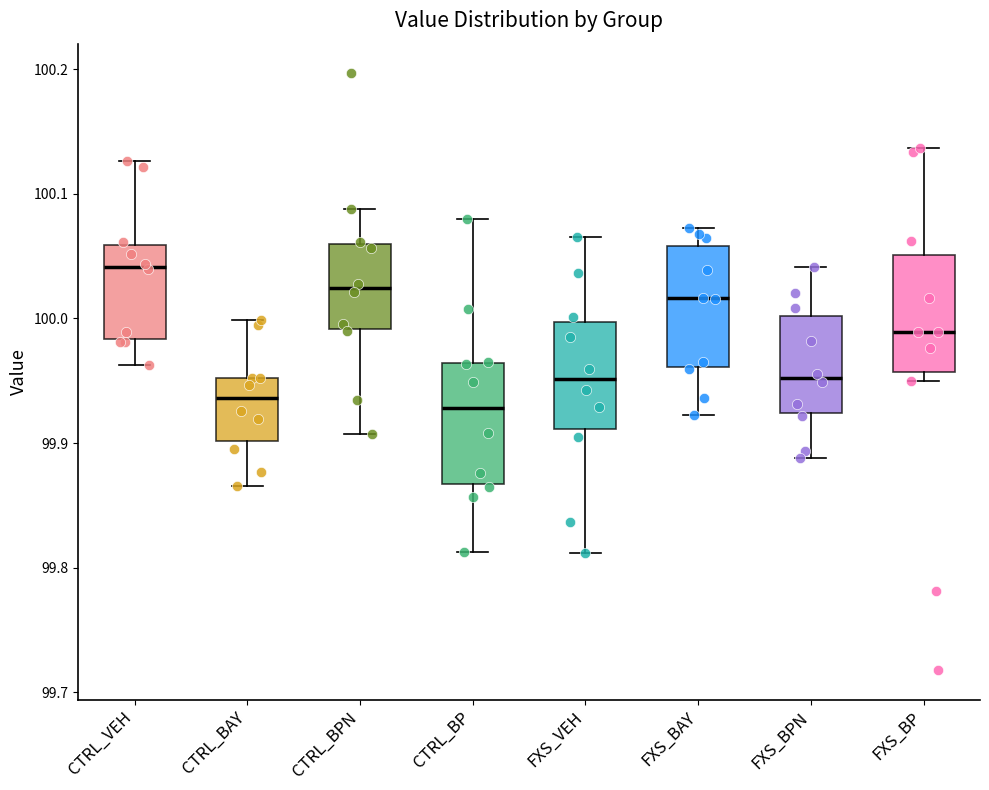

Where is the upper edge of the box for CTRL_BPN on the y-axis? The values are not printed on the chart, so give them approximately, as read against the axis.

100.06